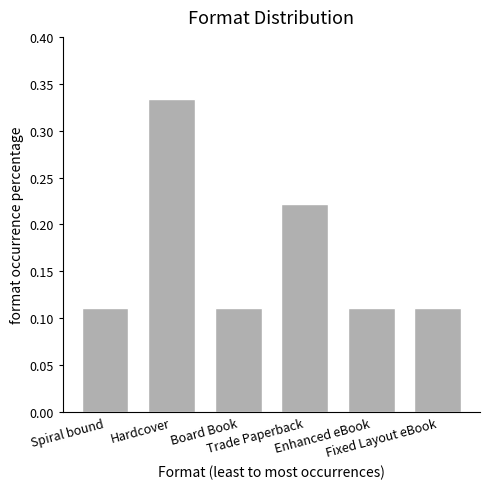

How many values are between 0 and 1?

6